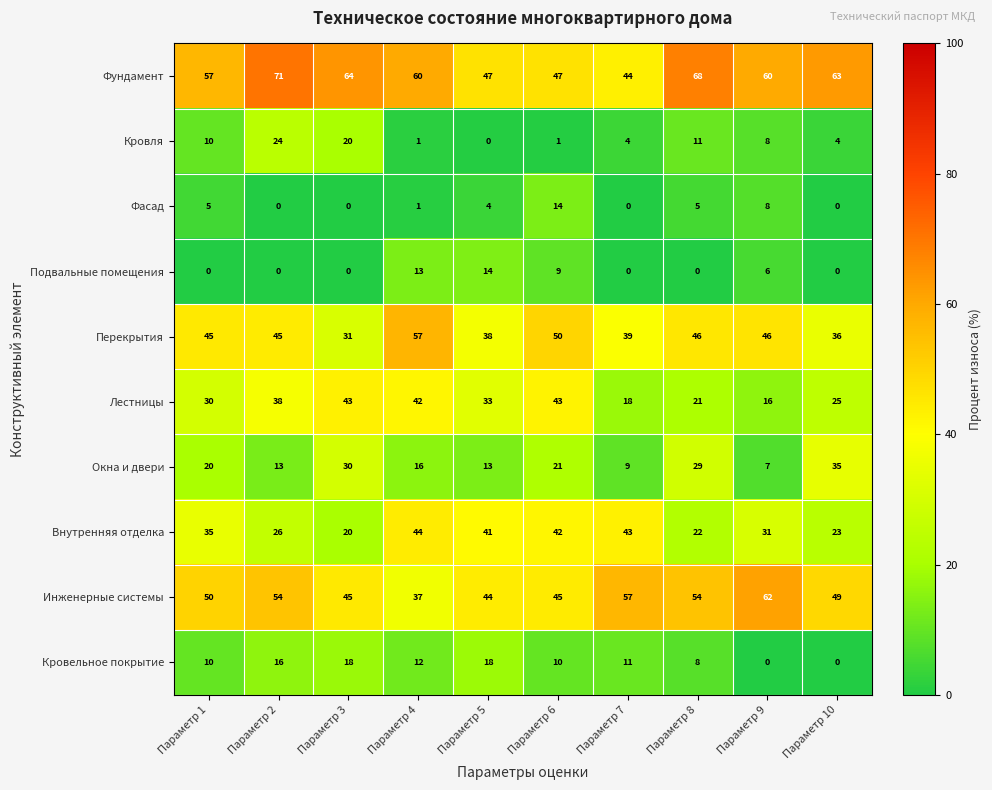

What is the difference between the maximum and second lowest values in the Внутренняя отделка series?

22